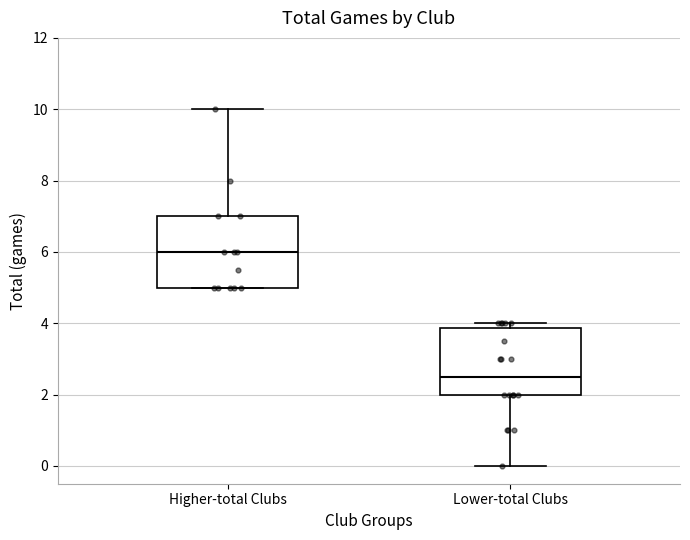

Which box has the highest median line?

Higher-total Clubs